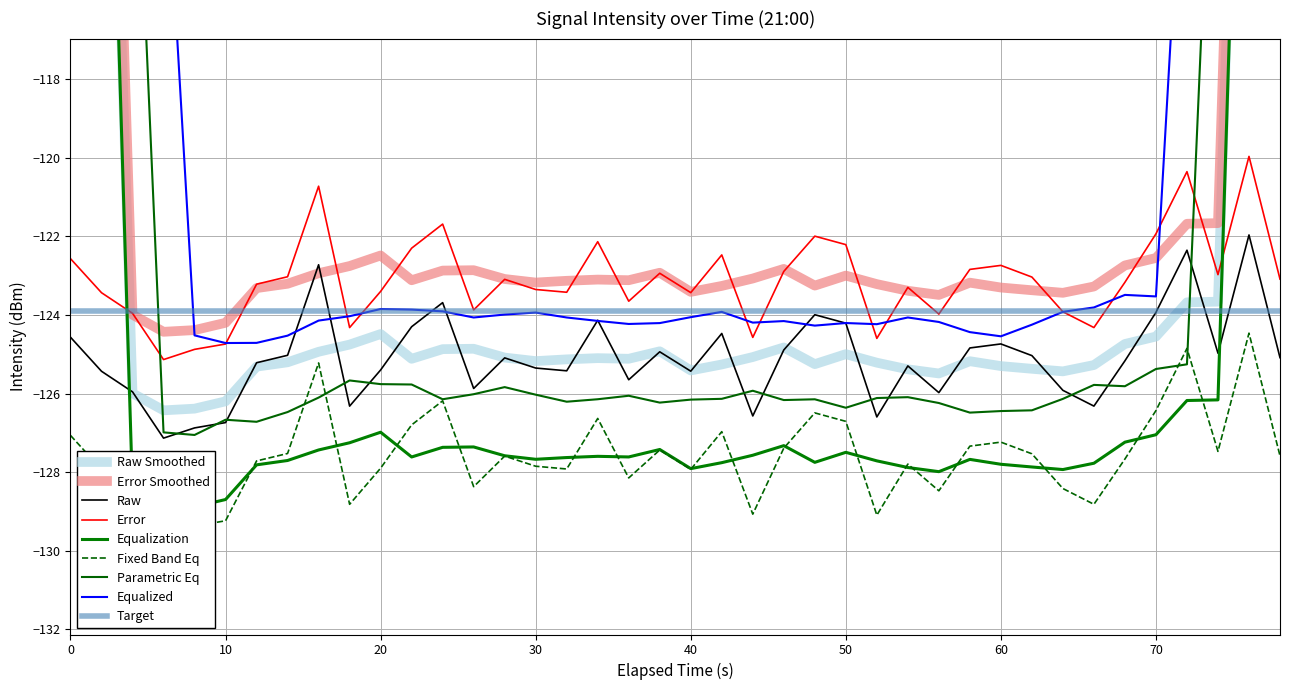

What is the maximum value for Error?

-120.0